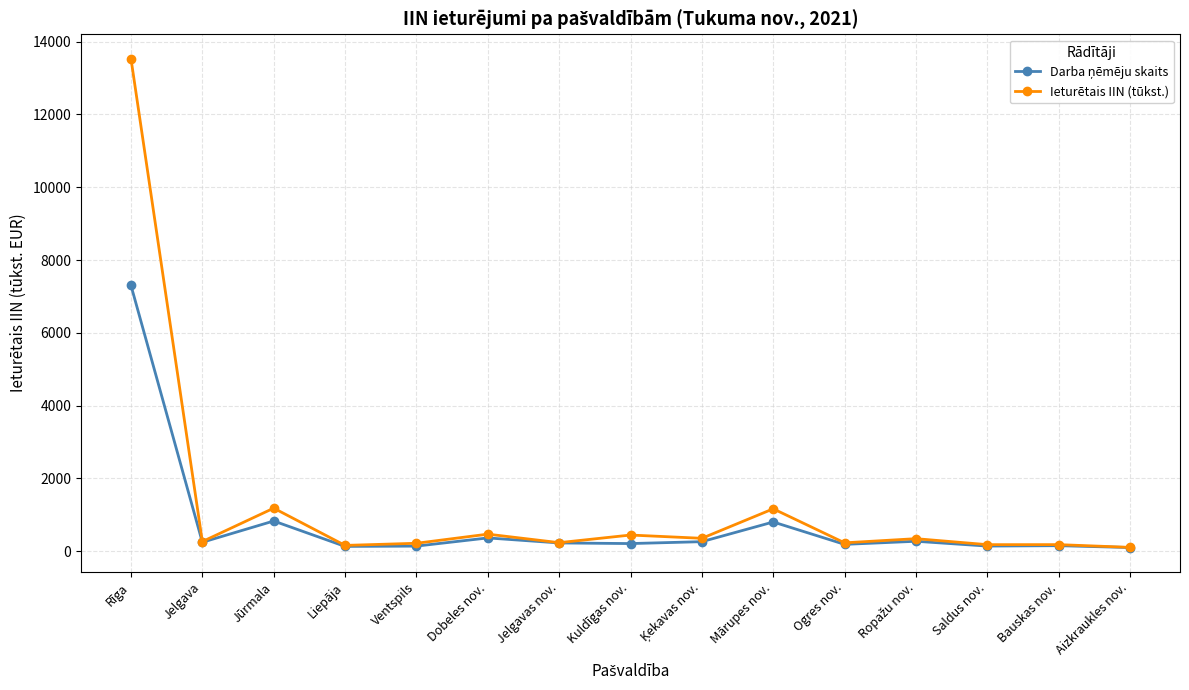

Where is the first local maximum for Ieturētais IIN (tūkst.)?

Jūrmala